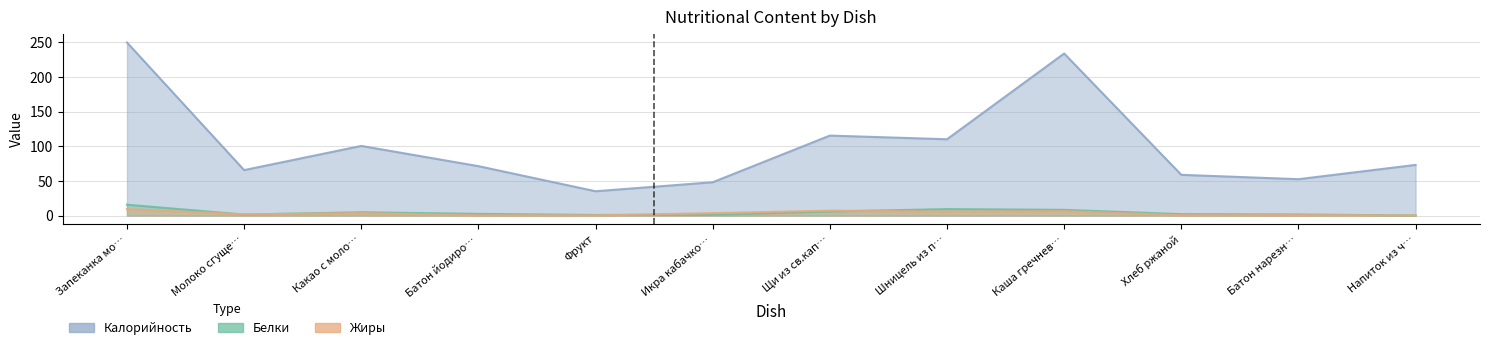

What is the value of the Калорийность point at the 4th from the left?

71.2